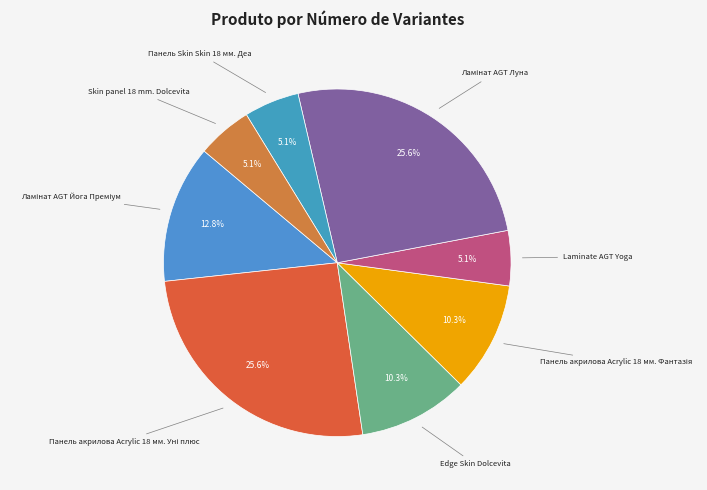

Count the number of slices in the pie.

8